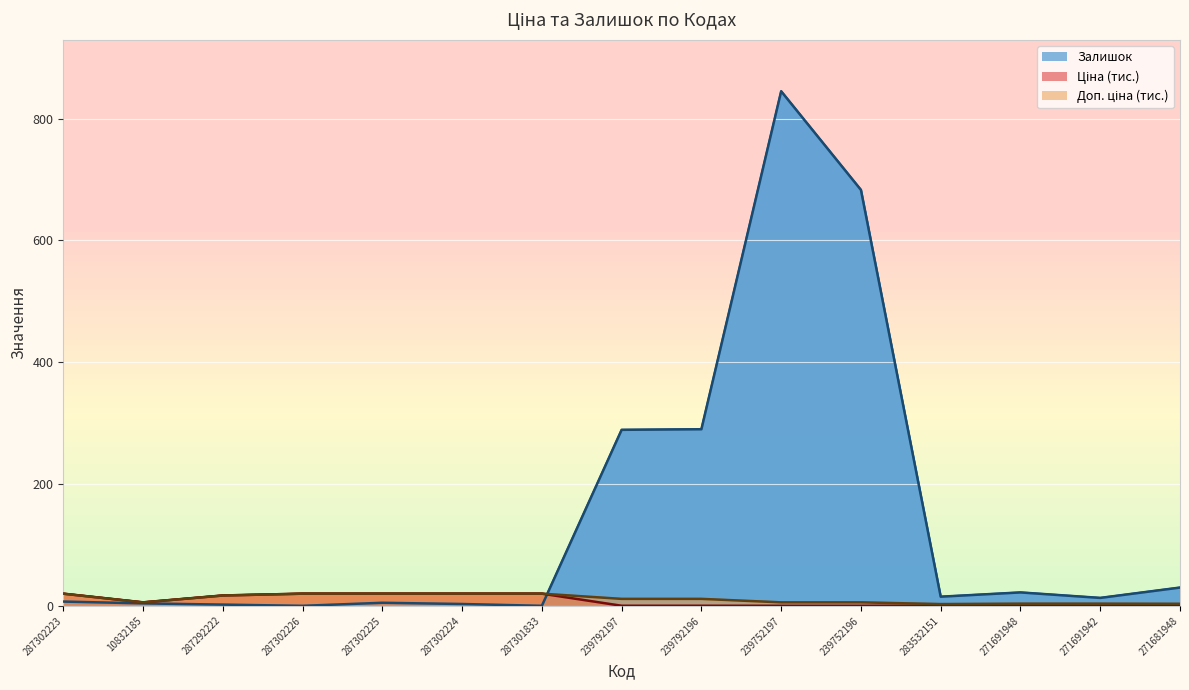

The Ціна series shows 12.1 at 287302226. True or false?

False